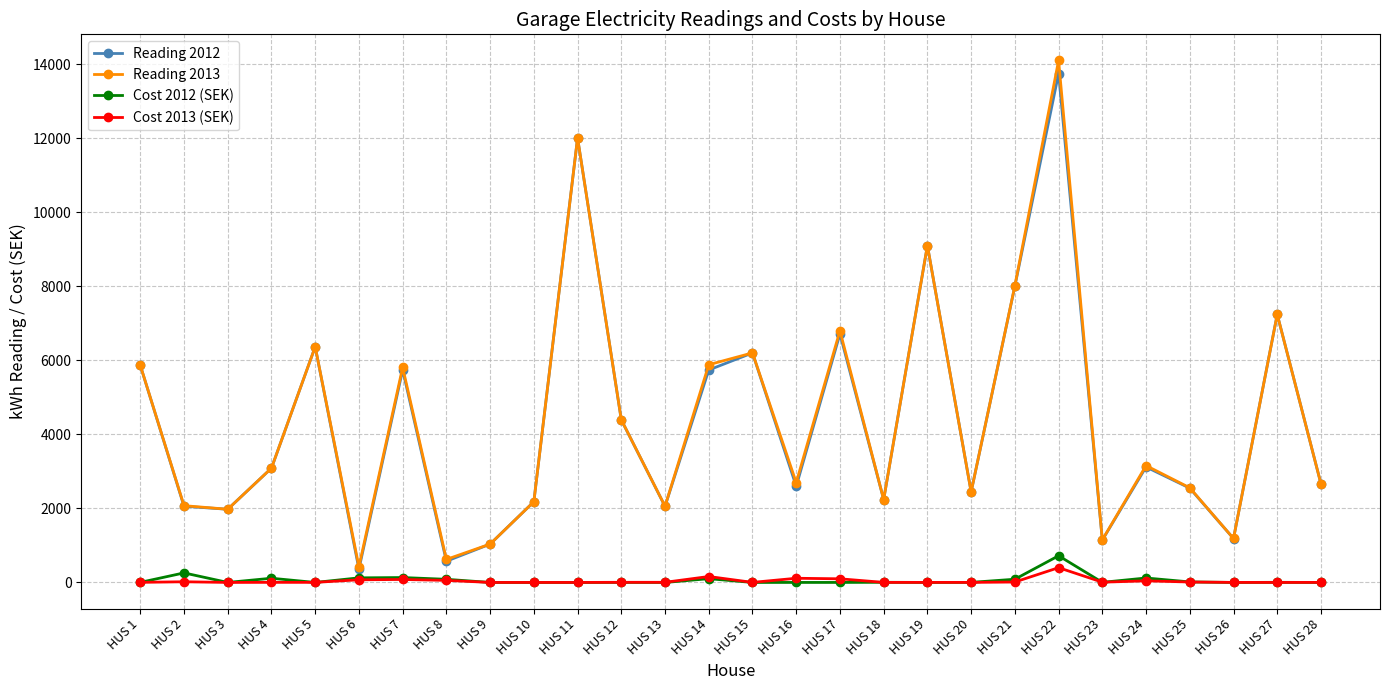

At how many categories does at least one series exceed 7498?

4